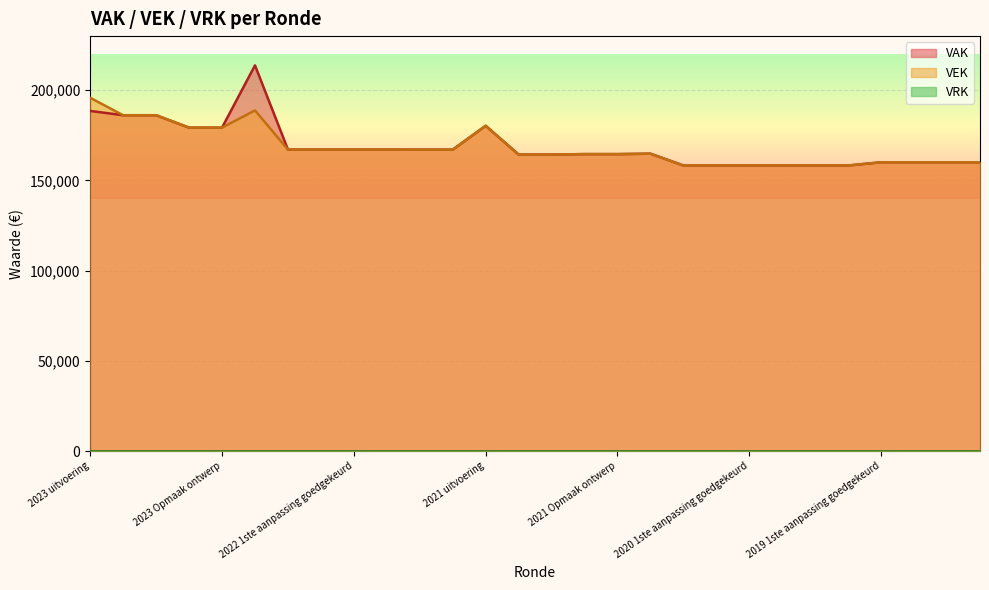

Which has a higher value, 2022 2de aanpassing ontwerp or 2022 2de aanpassing goedgekeurd?

2022 2de aanpassing ontwerp